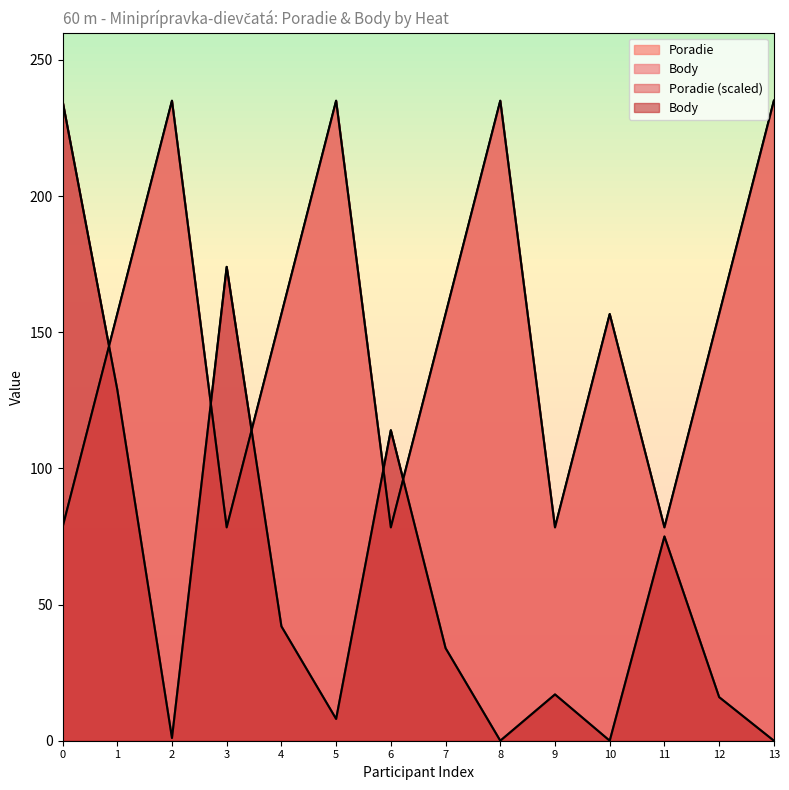

Is the value of Body at 0 greater than the value of Poradie at 12?

Yes